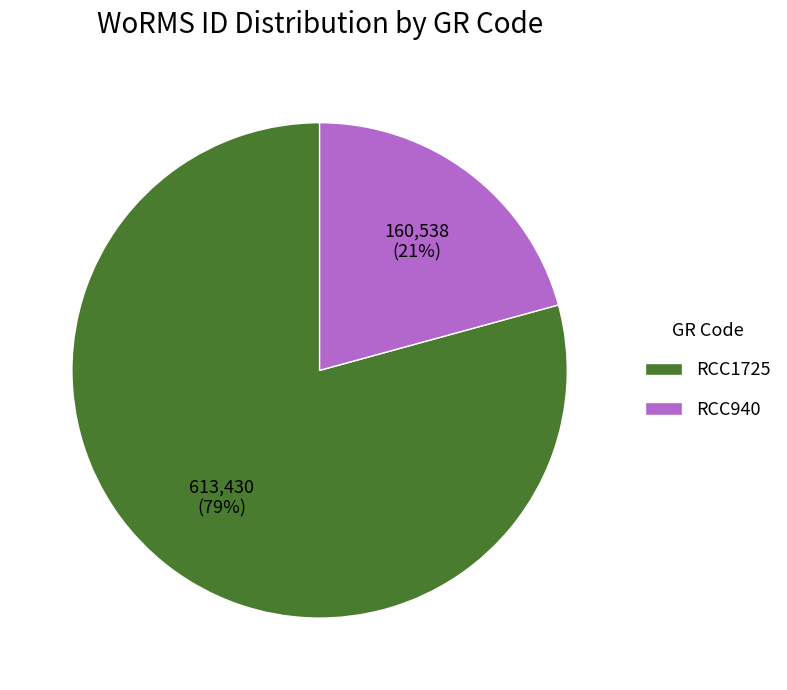

Combined, do RCC1725 and RCC940 account for over 50%?

Yes